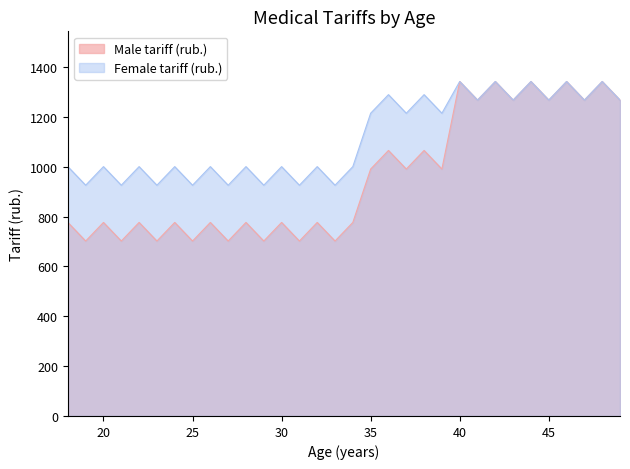

Rank the categories by Male tariff (rub.) value from lowest to highest.

19, 21, 23, 25, 27, 29, 31, 33, 18, 20, 22, 24, 26, 28, 30, 32, 34, 35, 37, 39, 36, 38, 41, 43, 45, 47, 49, 40, 42, 44, 46, 48